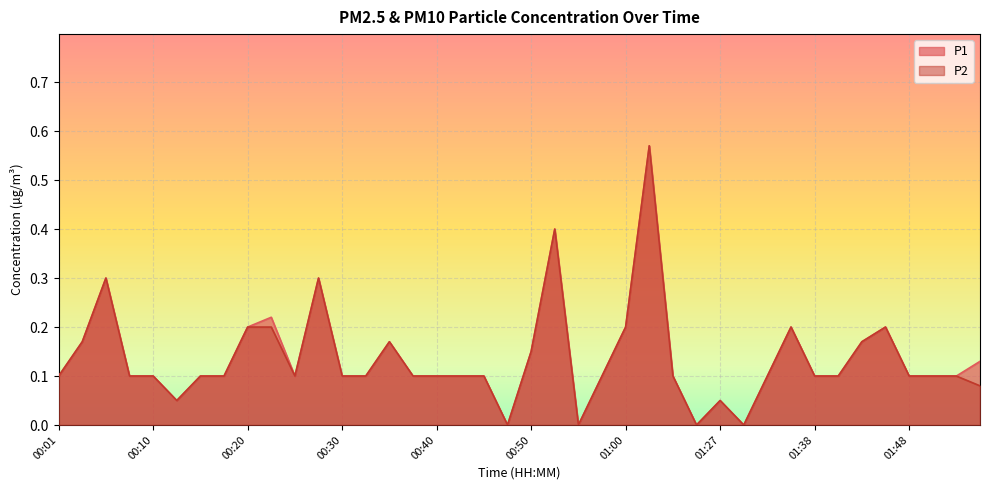

Reading right to left, list all the values displayed in this chart.

P1: 01:55=0.1	01:53=0.1	01:51=0.1	01:48=0.1	01:46=0.2	01:43=0.2	01:40=0.1	01:38=0.1	01:35=0.2	01:33=0.1	01:30=0.0	01:27=0.1	01:22=0.0	01:05=0.1	01:02=0.6	01:00=0.2	00:57=0.1	00:55=0.0	00:52=0.4	00:50=0.1	00:47=0.0	00:45=0.1	00:42=0.1	00:40=0.1	00:38=0.1	00:35=0.2	00:33=0.1	00:30=0.1	00:28=0.3	00:25=0.1	00:23=0.2	00:20=0.2	00:18=0.1	00:15=0.1	00:13=0.1	00:10=0.1	00:08=0.1	00:06=0.3	00:03=0.2	00:01=0.1
P2: 01:55=0.1	01:53=0.1	01:51=0.1	01:48=0.1	01:46=0.2	01:43=0.2	01:40=0.1	01:38=0.1	01:35=0.2	01:33=0.1	01:30=0.0	01:27=0.1	01:22=0.0	01:05=0.1	01:02=0.6	01:00=0.2	00:57=0.1	00:55=0.0	00:52=0.4	00:50=0.1	00:47=0.0	00:45=0.1	00:42=0.1	00:40=0.1	00:38=0.1	00:35=0.2	00:33=0.1	00:30=0.1	00:28=0.3	00:25=0.1	00:23=0.2	00:20=0.2	00:18=0.1	00:15=0.1	00:13=0.1	00:10=0.1	00:08=0.1	00:06=0.3	00:03=0.2	00:01=0.1